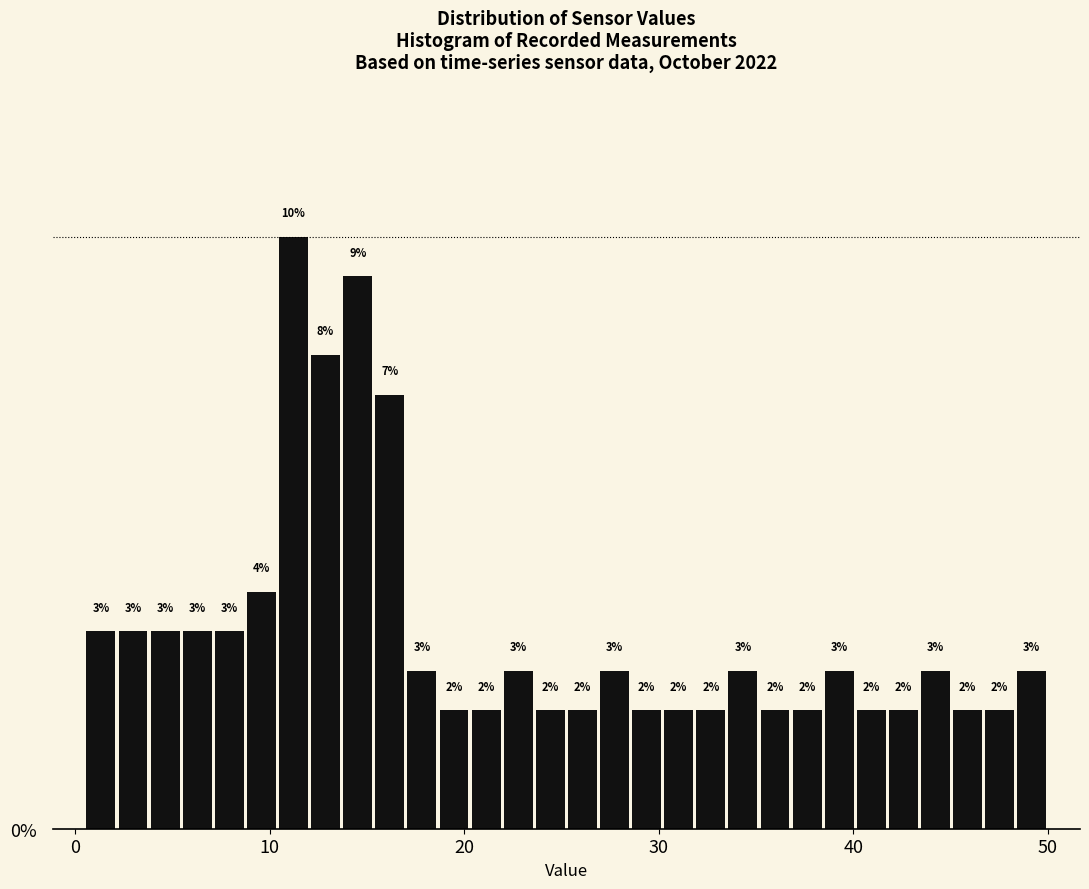

Around what value on the x-axis is the tallest bar? Give the approximate position of its centre, as read against the axis.

11